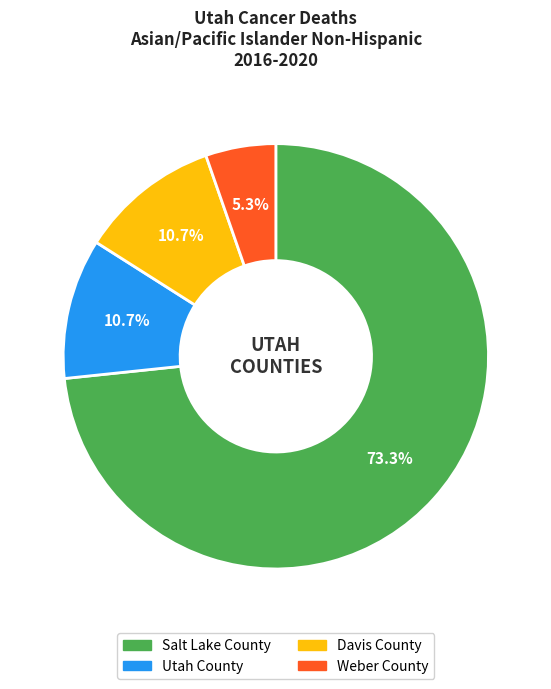

Between Weber County and Utah County, which is larger?

Utah County